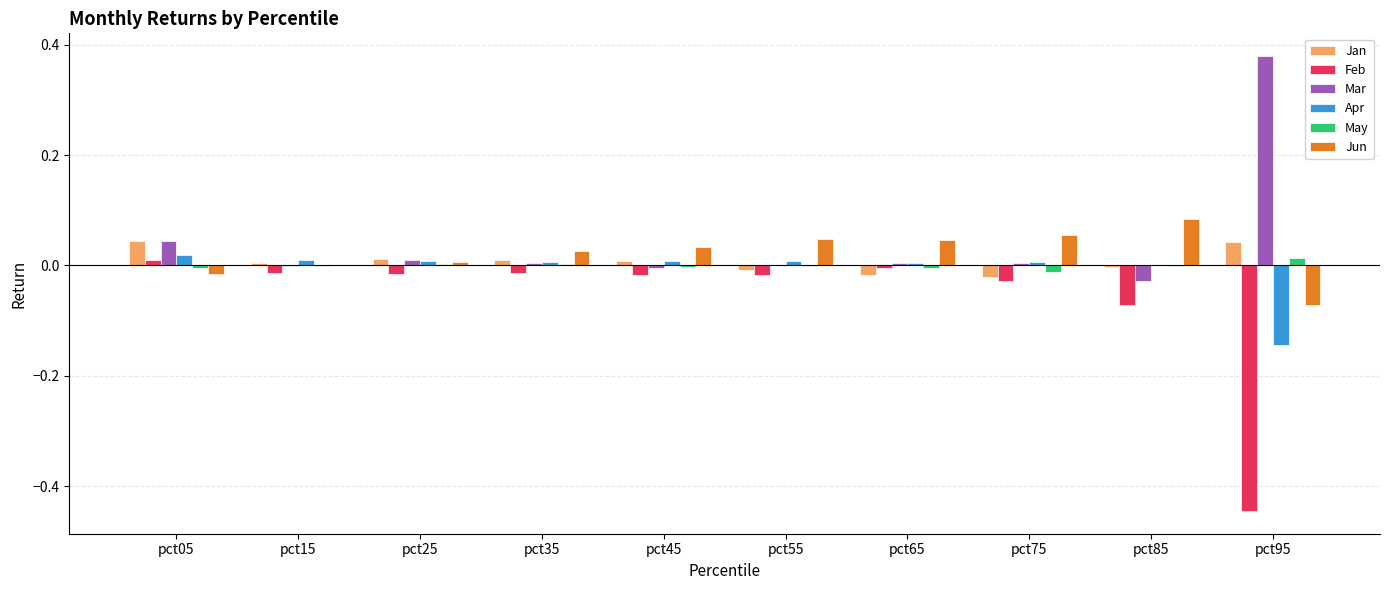

The value of Mar at pct55 is 0.0. True or false?

True